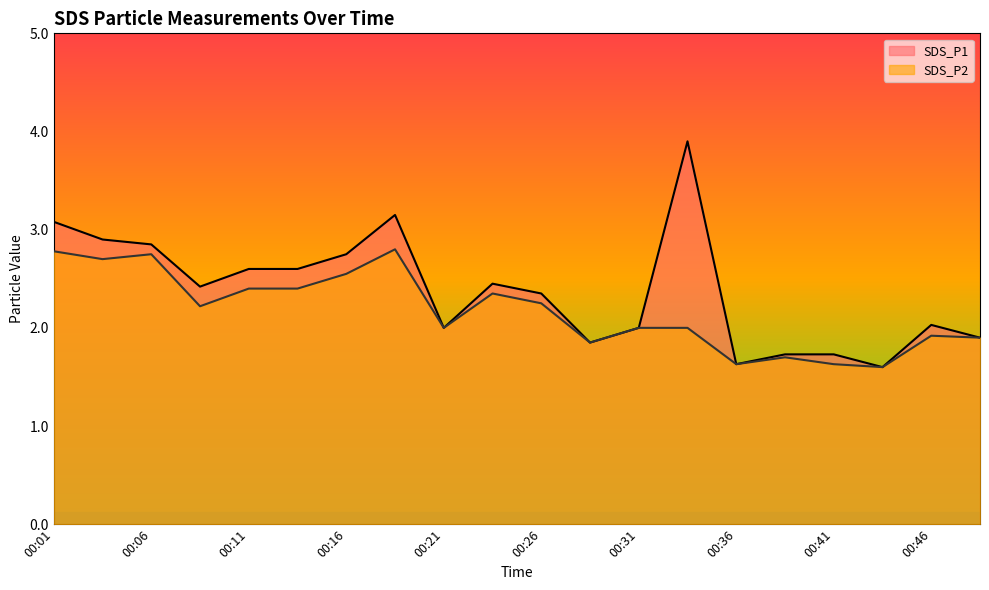

True or false: SDS_P1 and SDS_P2 cross at least once.

False